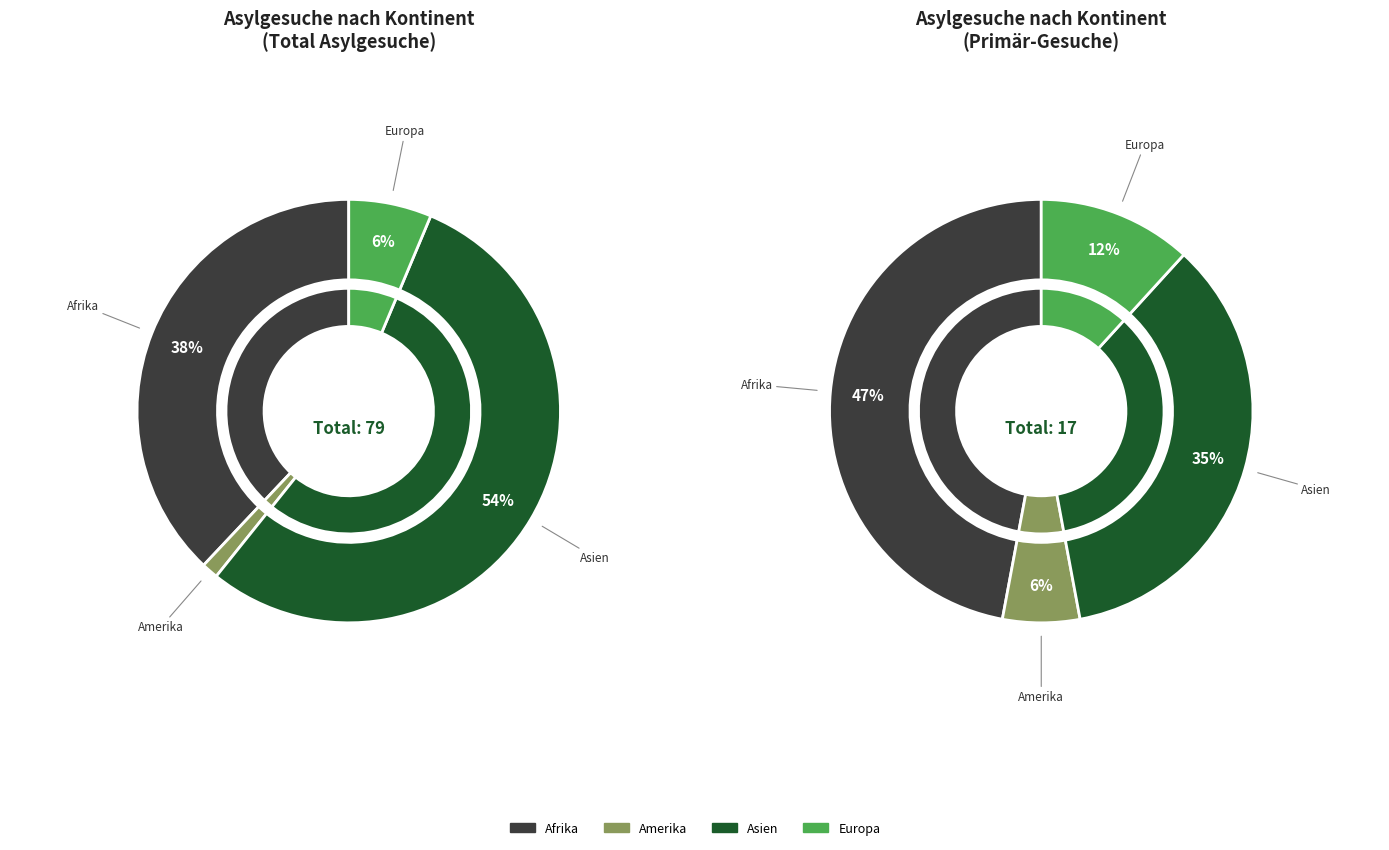

Is there any slice that represents more than half of the pie?

Yes